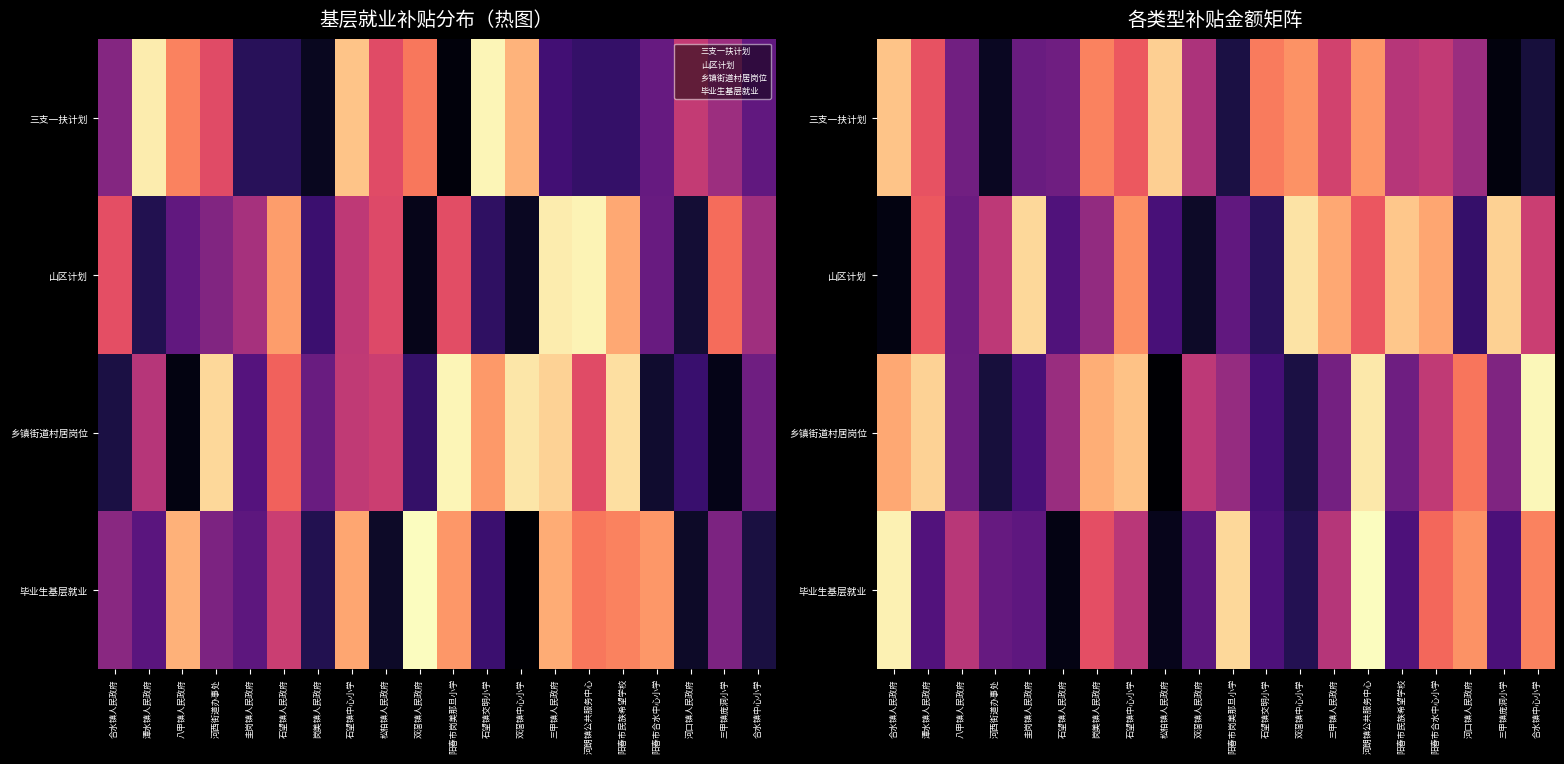

Which series has the largest range (max minus min)?

乡镇街道村居岗位